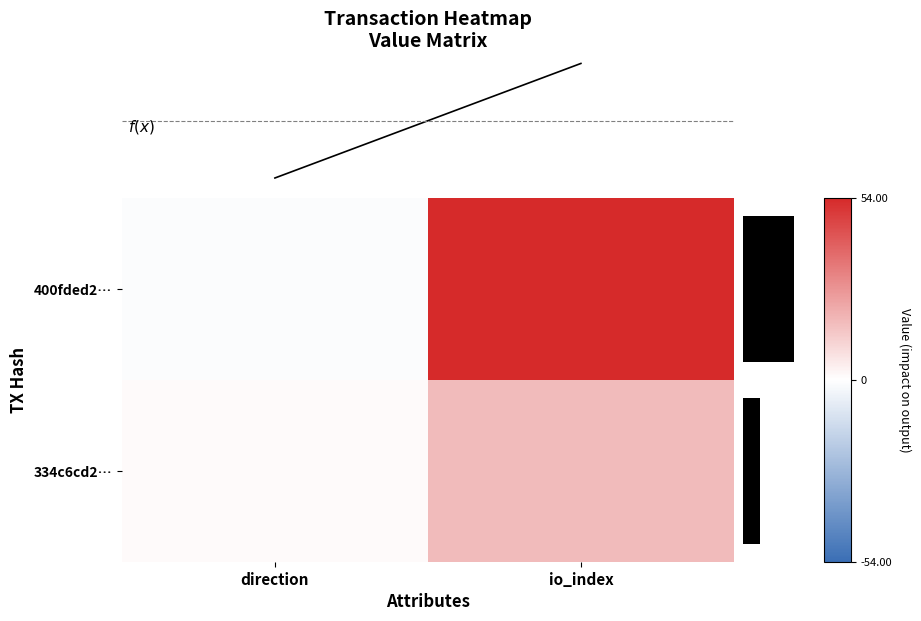

Reading right to left, what are all the values shown in this chart?

400fded28456fc1da710834b7e63858e68dd256: 1=54	0=-1
334c6cd20c1637c391a20513c07bdcd71f6b6be: 1=17	0=1